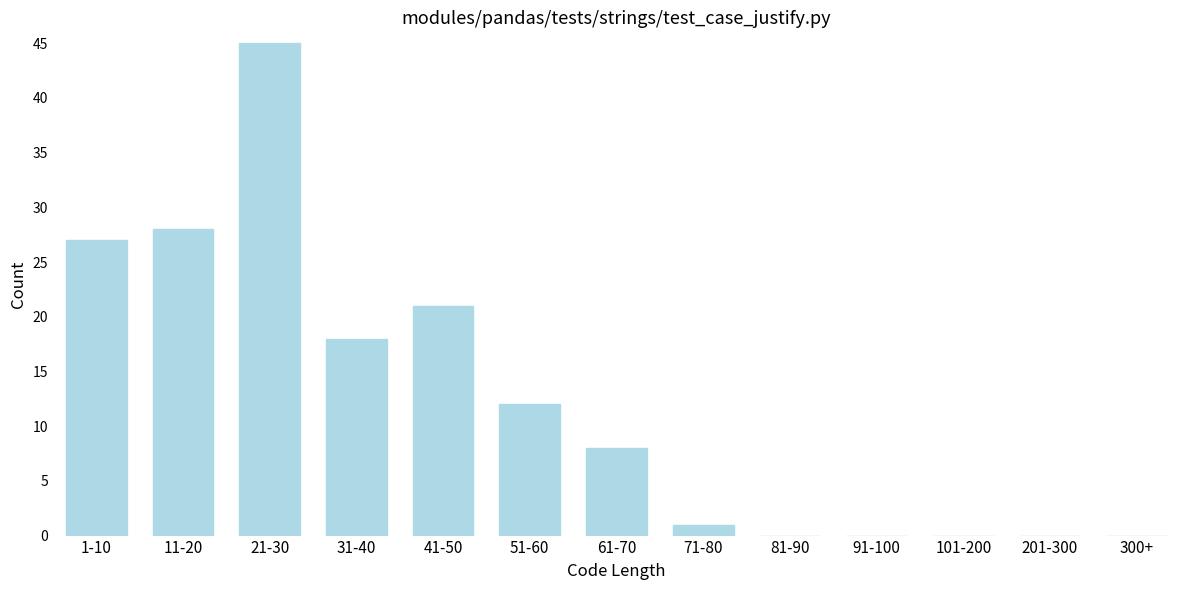

Reading right to left, list all the values displayed in this chart.

300+=0	201-300=0	101-200=0	91-100=0	81-90=0	71-80=1	61-70=8	51-60=12	41-50=21	31-40=18	21-30=45	11-20=28	1-10=27